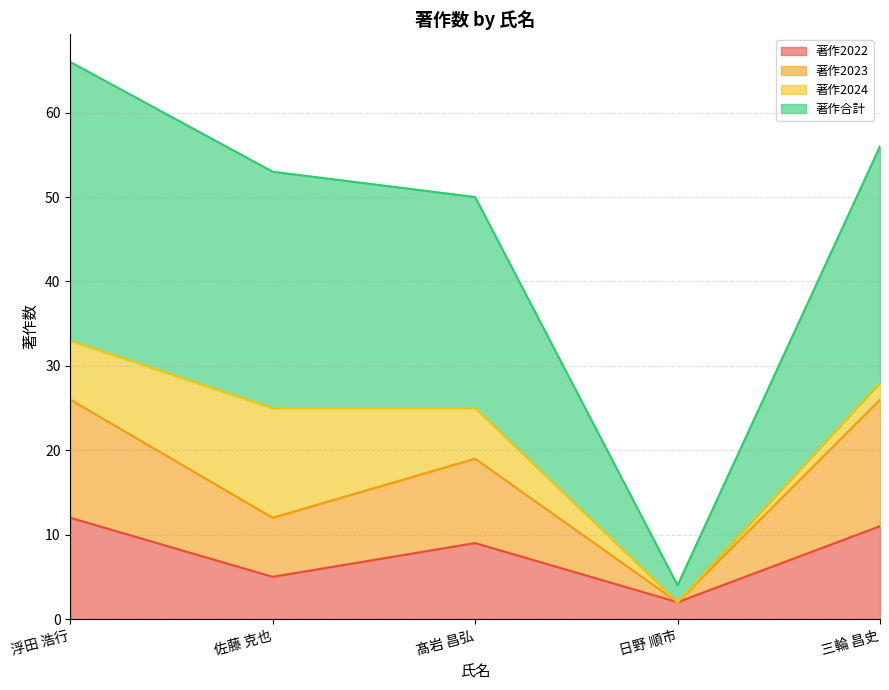

At which category is the sum across all series the highest?

浮田 浩行